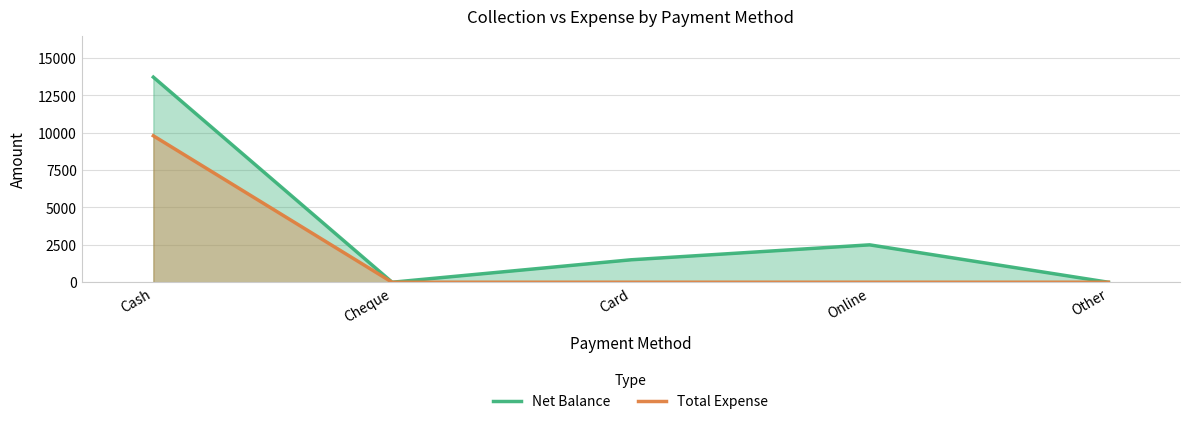

Which category has the highest value in the Total Expense series?

Cash